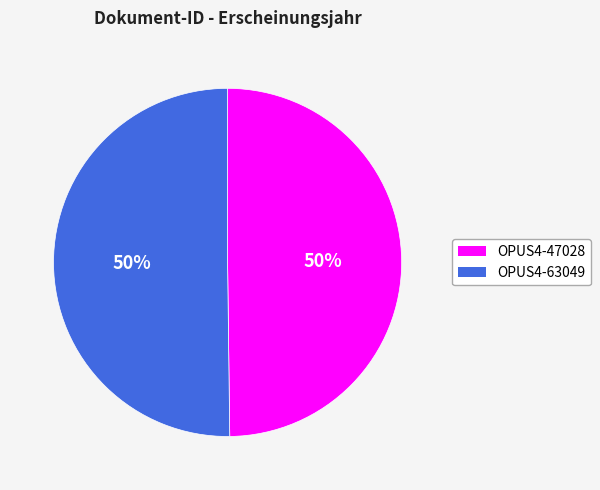

Approximately how many times larger is the value at OPUS4-47028 compared to OPUS4-63049?

1.0